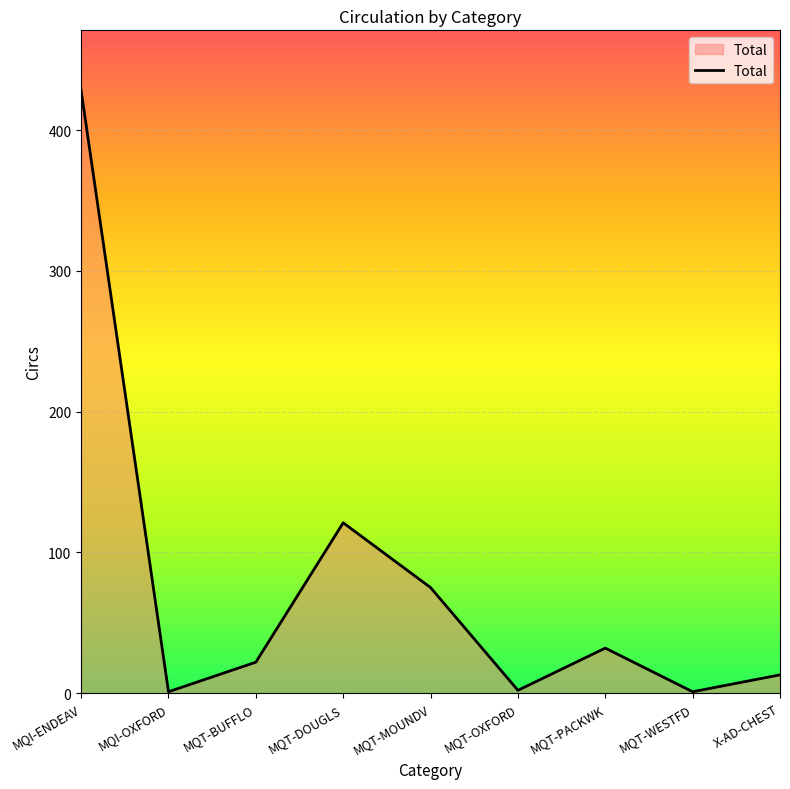

What is the difference between the maximum and minimum values?

427